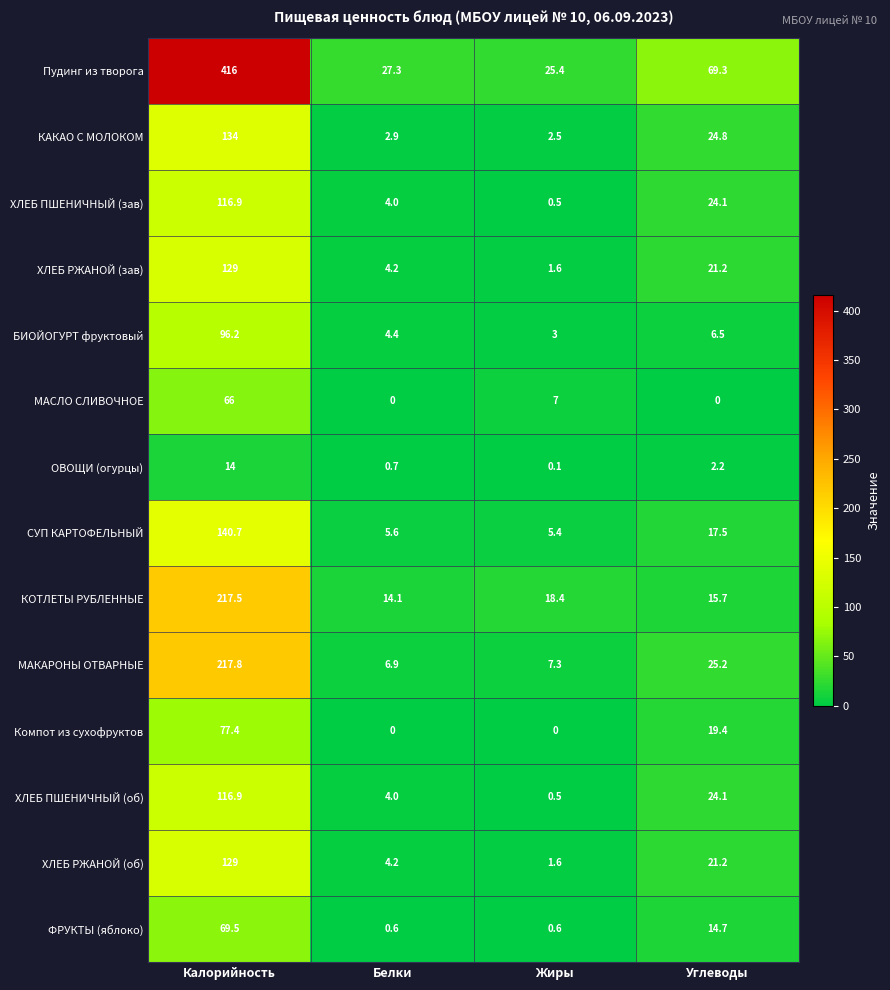

How many series are shown in this chart?

14